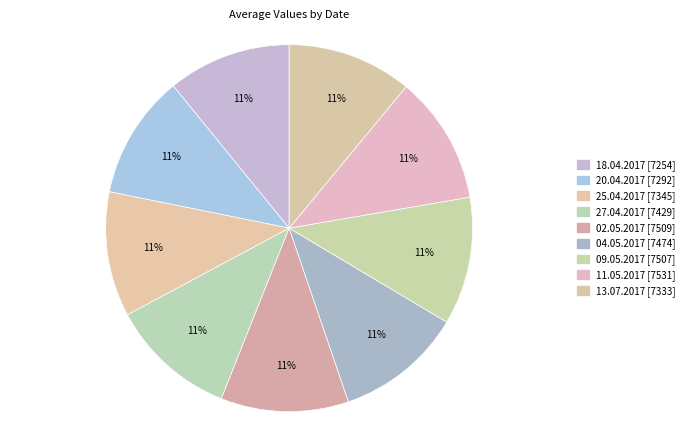

What percentage do 25.04.2017 and 18.04.2017 together represent?

21.9%